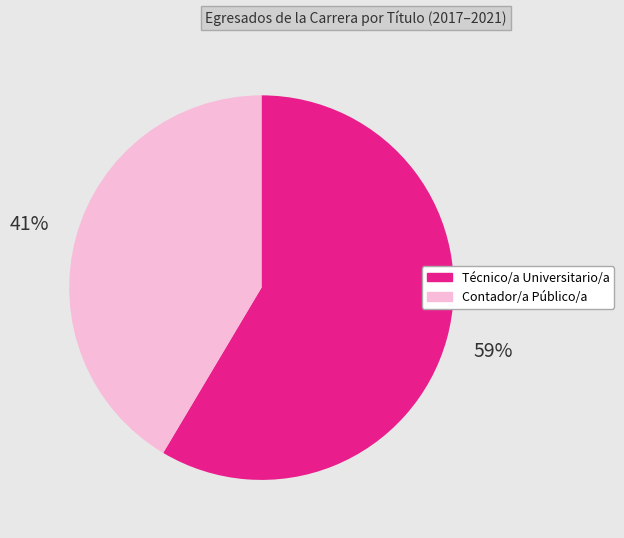

To the nearest percent, what is the average slice percentage?

50%